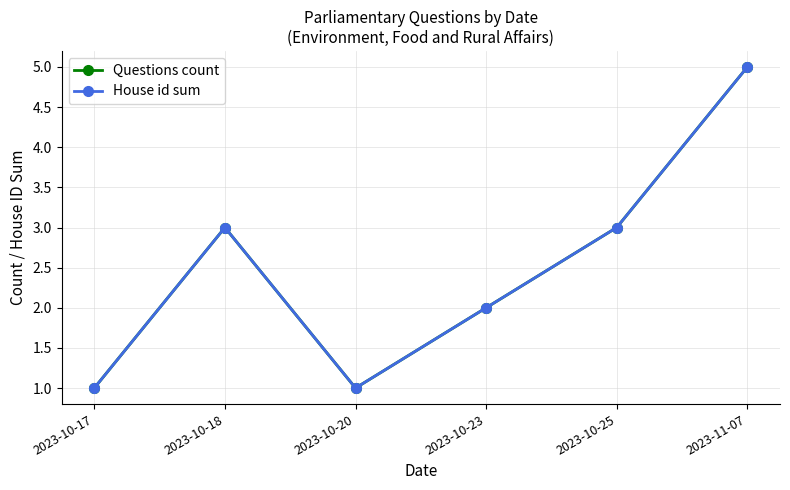

Is this an area chart (filled region under the line)?

No